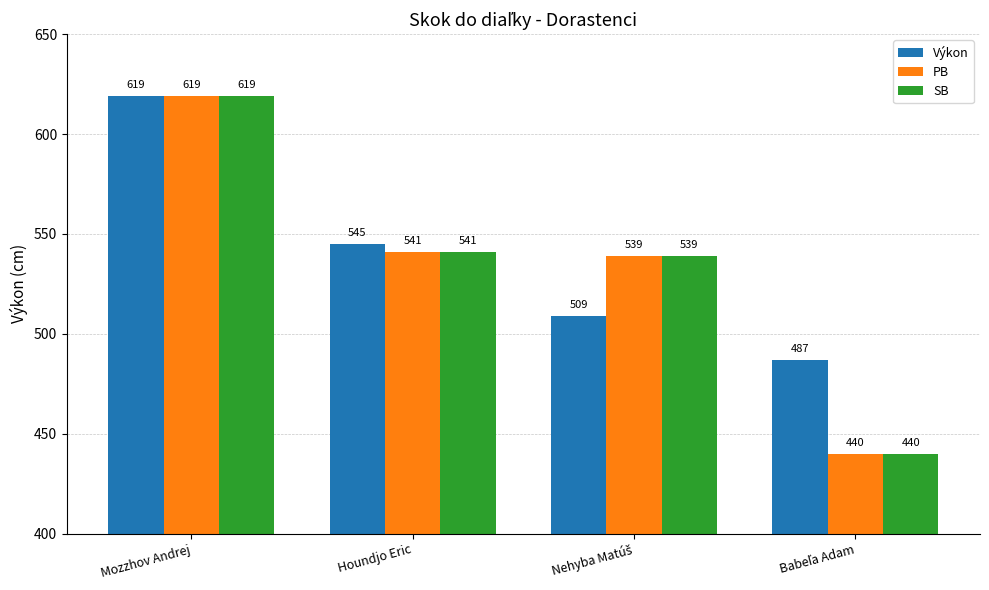

What is the spread (max minus min) of values at Houndjo Eric?

4